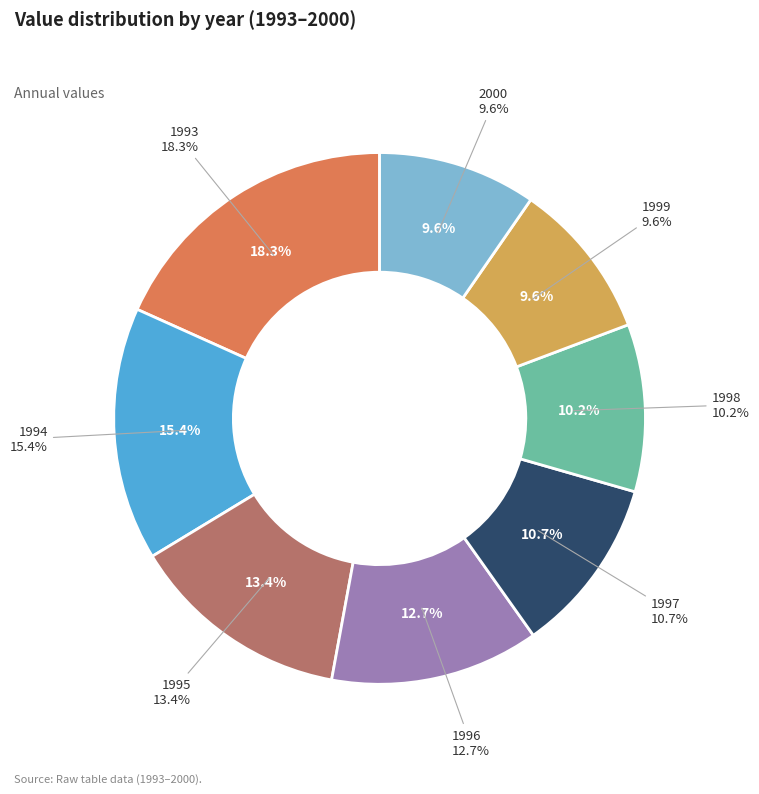

To the nearest percent, what percentage of the pie is 1998?

10%